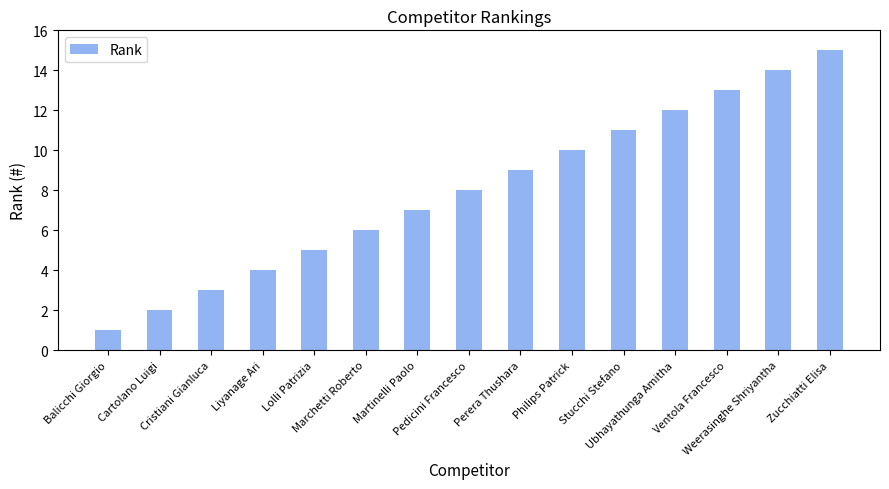

Are the bars horizontal?

No